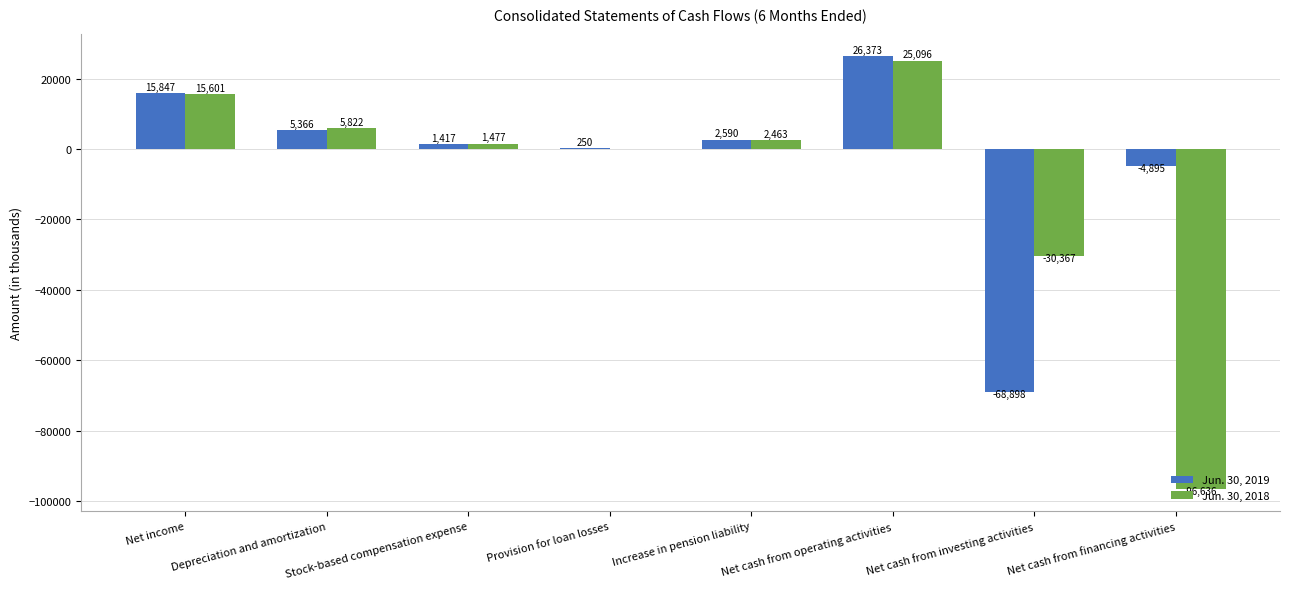

Between Provision for loan losses and Net cash from financing activities, which series saw the biggest shift?

Jun. 30, 2018